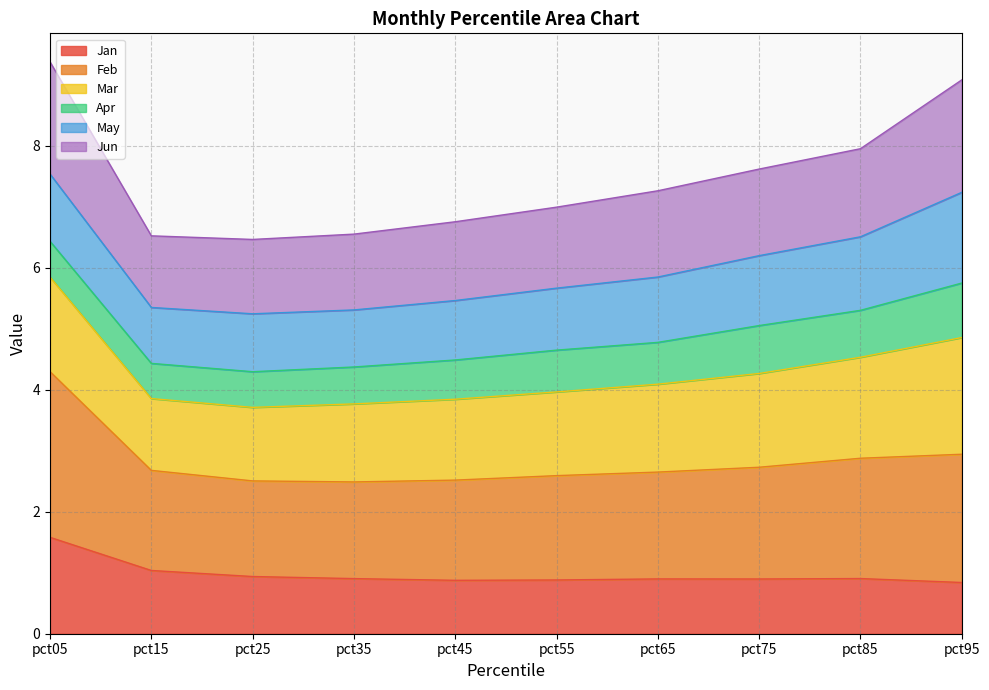

At which category is the sum across all series the highest?

pct05